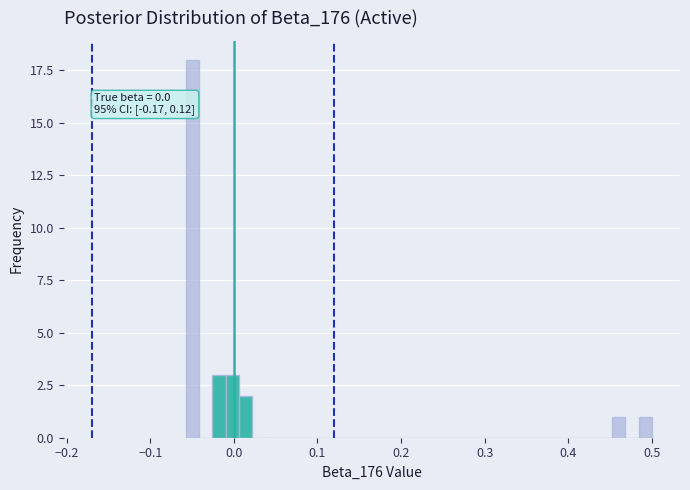

Around what value on the x-axis is the tallest bar? Give the approximate position of its centre, as read against the axis.

-0.05